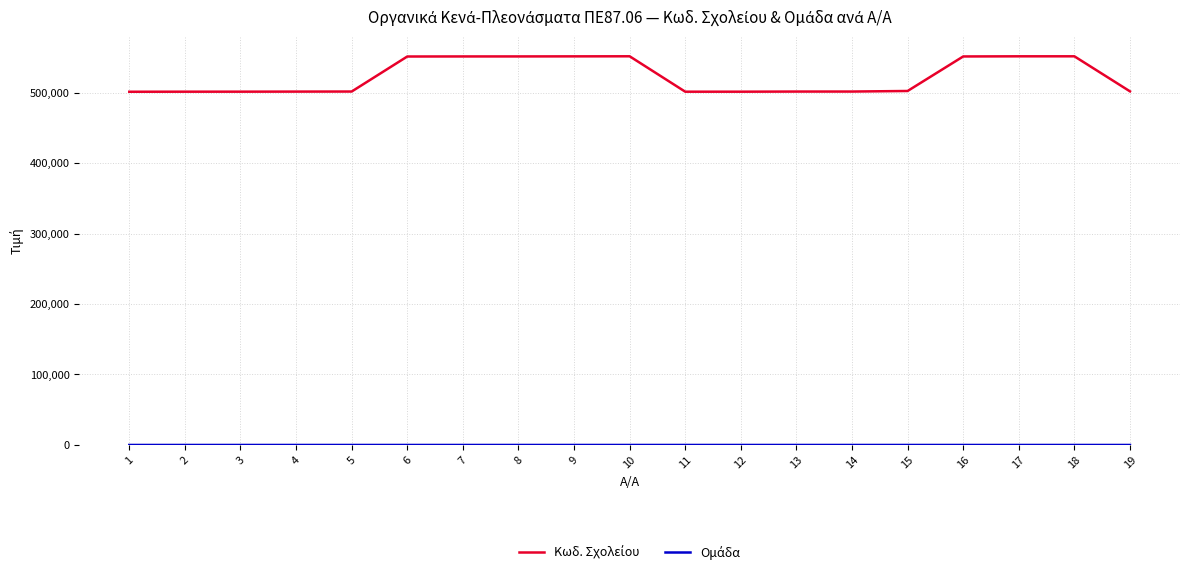

Is this an area chart (filled region under the line)?

No